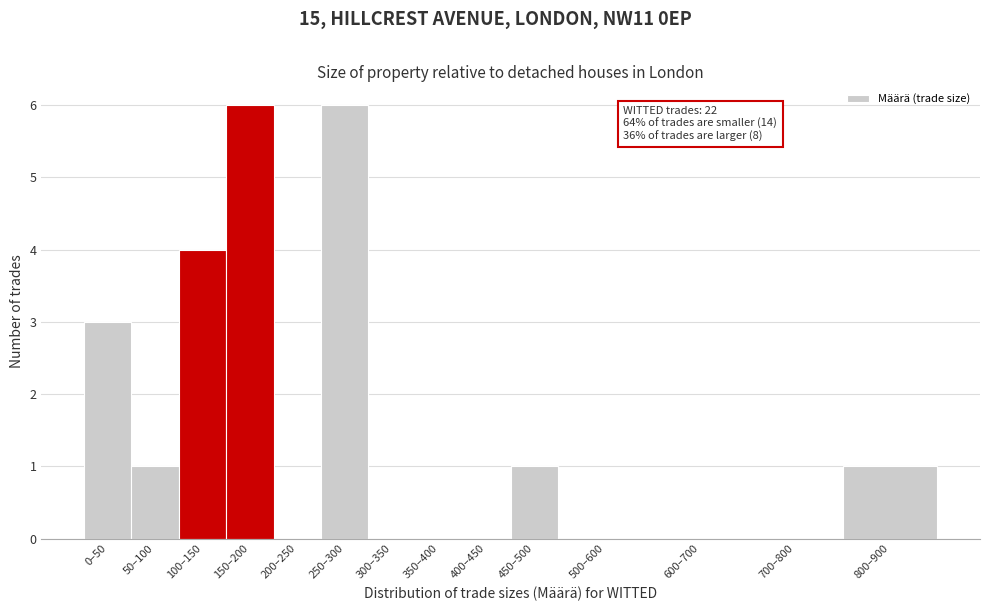

Reading left to right, transcribe all the data shown in this chart.

0–50=3	50–100=1	100–150=4	150–200=6	200–250=0	250–300=6	300–350=0	350–400=0	400–450=0	450–500=1	500–600=0	600–700=0	700–800=0	800–900=1